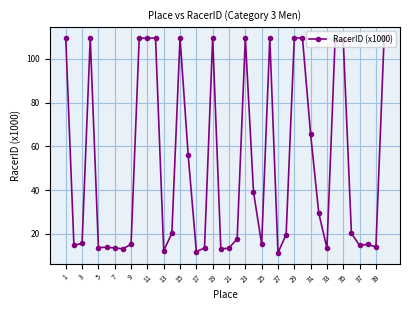

What is the maximum value shown in the chart?

109.7